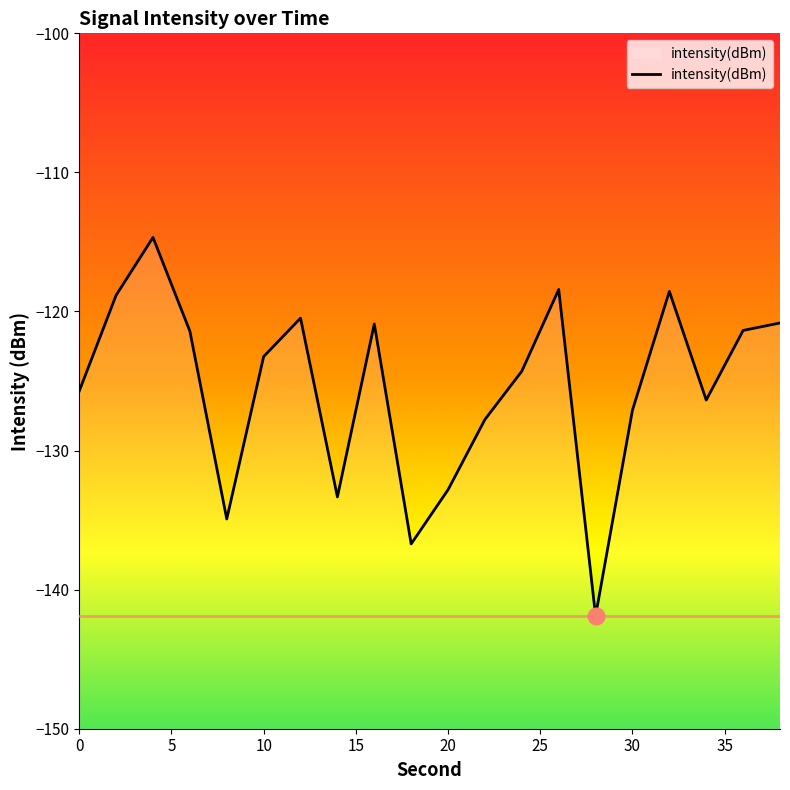

What is the value of the 13th point from the left?

-124.3